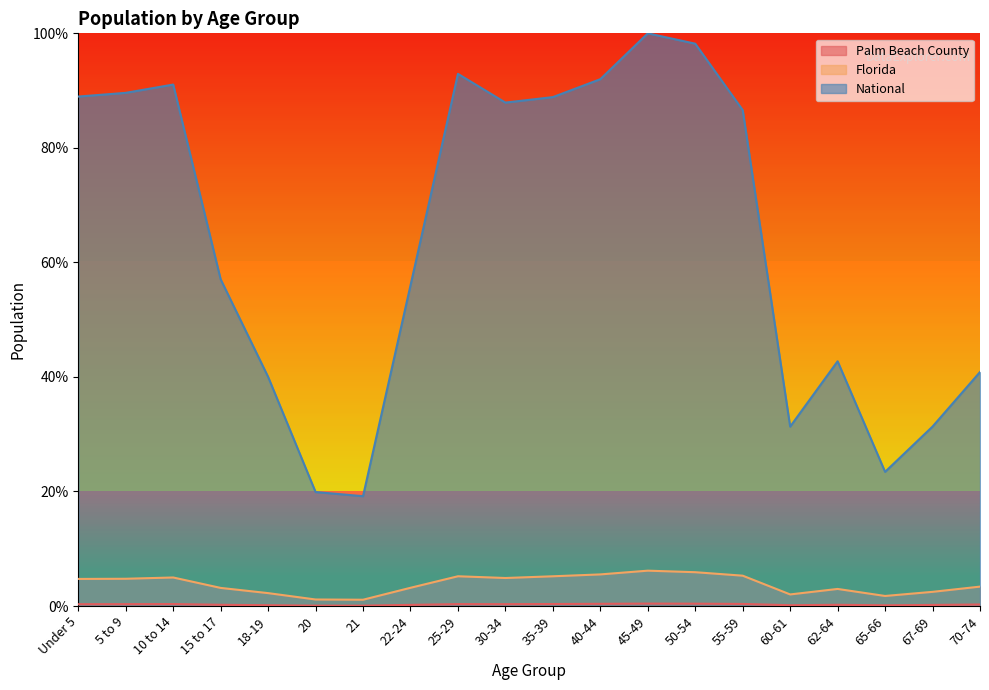

At which category is the sum across all series the highest?

45-49